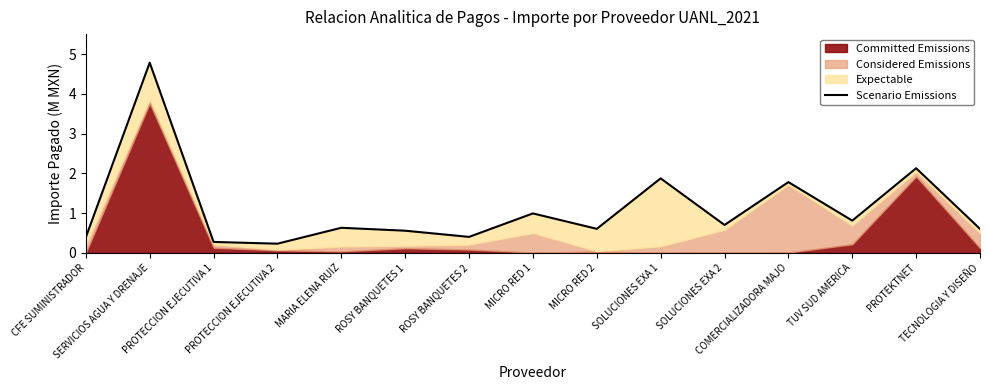

List the labels in order of value, largest first.

SERVICIOS AGUA Y DRENAJE, PROTEKTNET, SOLUCIONES EXA 1, COMERCIALIZADORA MAJO, MICRO RED 1, TUV SUD AMERICA, SOLUCIONES EXA 2, MARIA ELENA RUIZ, MICRO RED 2, TECNOLOGIA Y DISEÑO, ROSY BANQUETES 1, ROSY BANQUETES 2, CFE SUMINISTRADOR, PROTECCION EJECUTIVA 1, PROTECCION EJECUTIVA 2